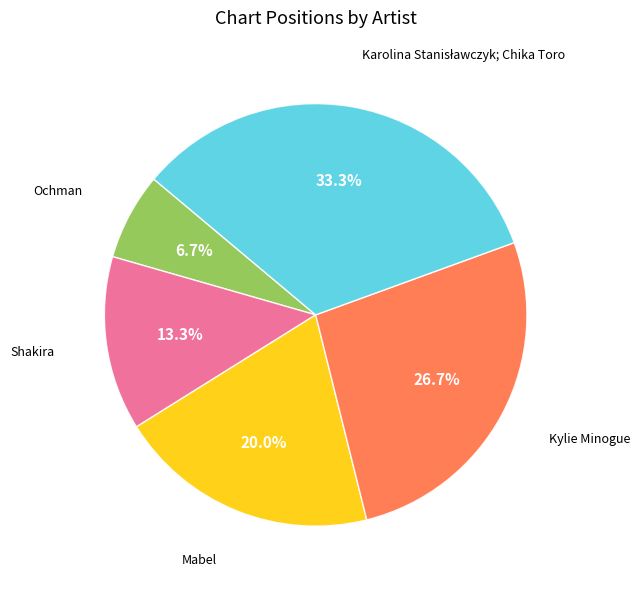

Is there a majority slice in this chart?

No